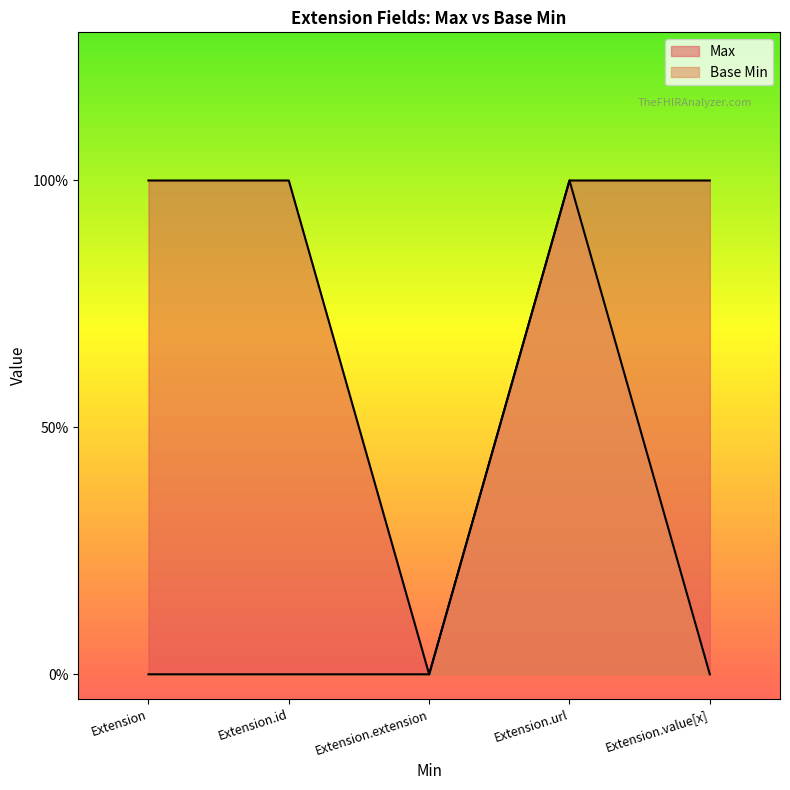

Which has a higher value, Extension.id or Extension.extension?

Extension.id